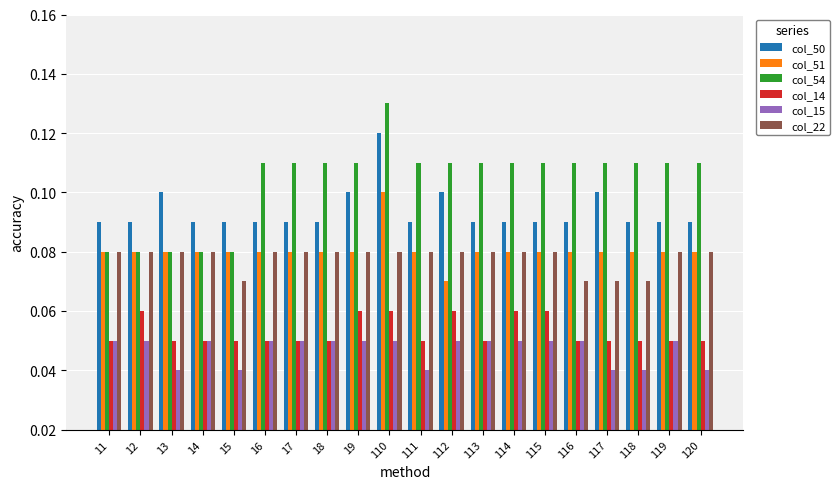

What are all the series names shown in the legend?

col_50, col_51, col_54, col_14, col_15, col_22